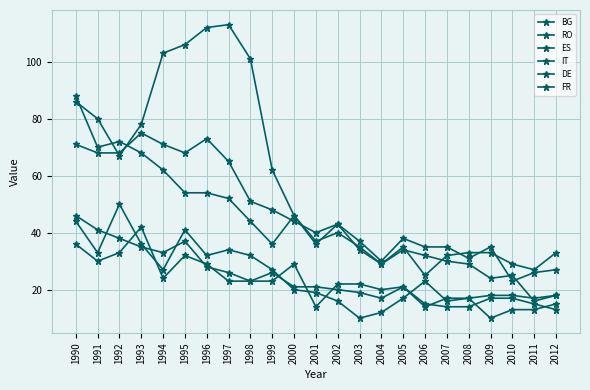

What is the minimum value shown in the chart?

10